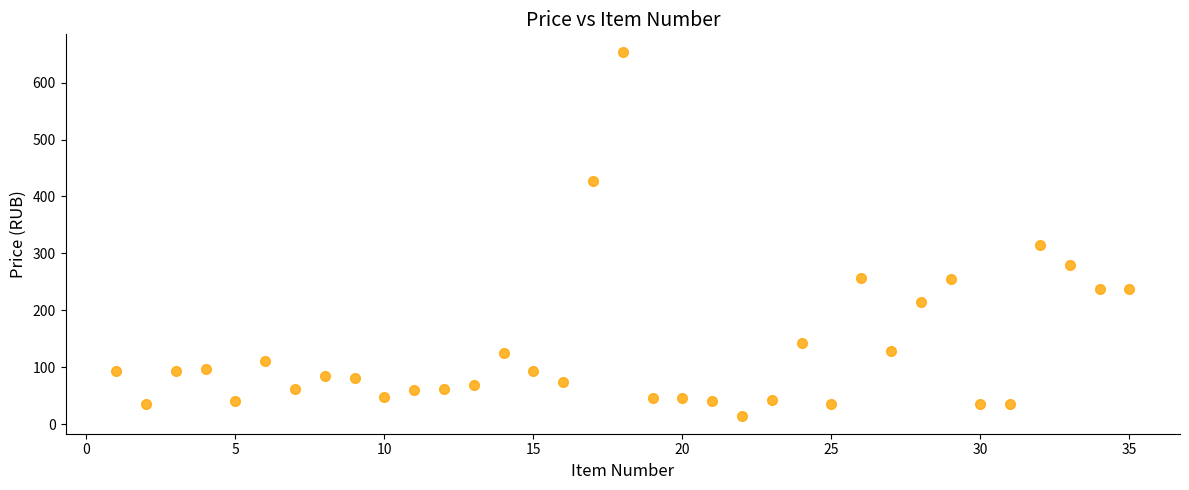

What is the range of X values (max minus min)?

34.0